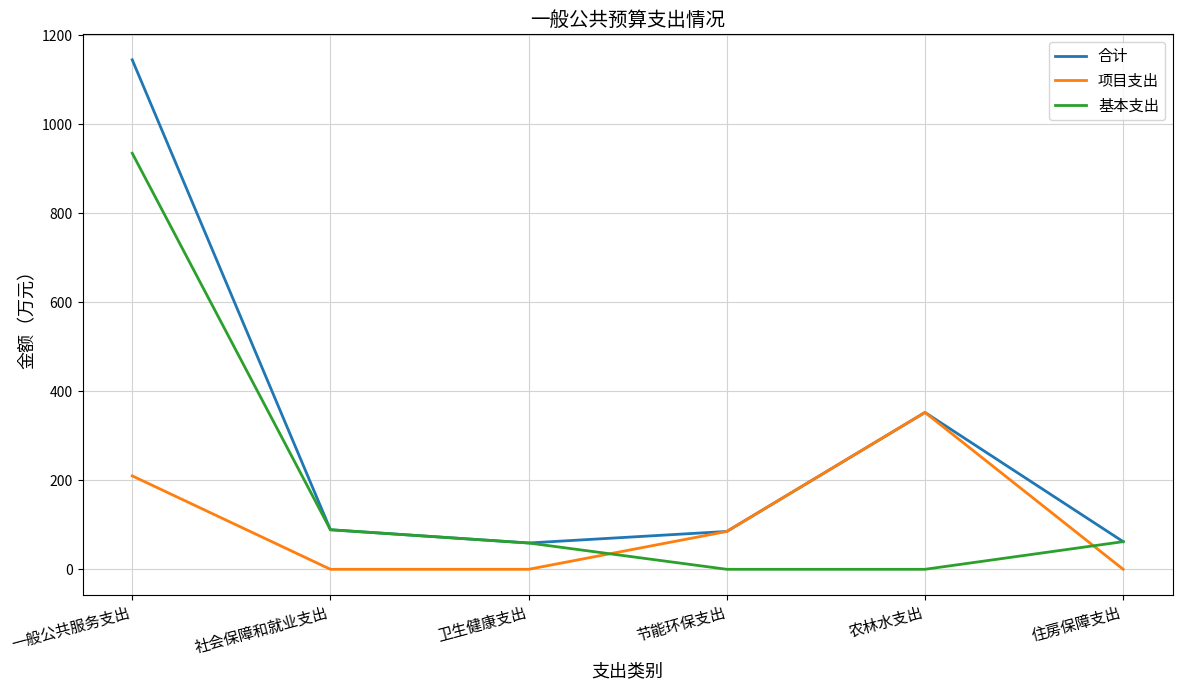

Count the number of categories in the chart.

6